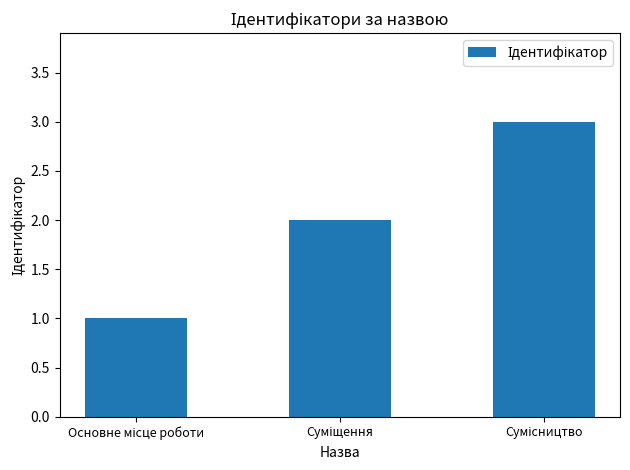

What is the greatest value displayed?

3